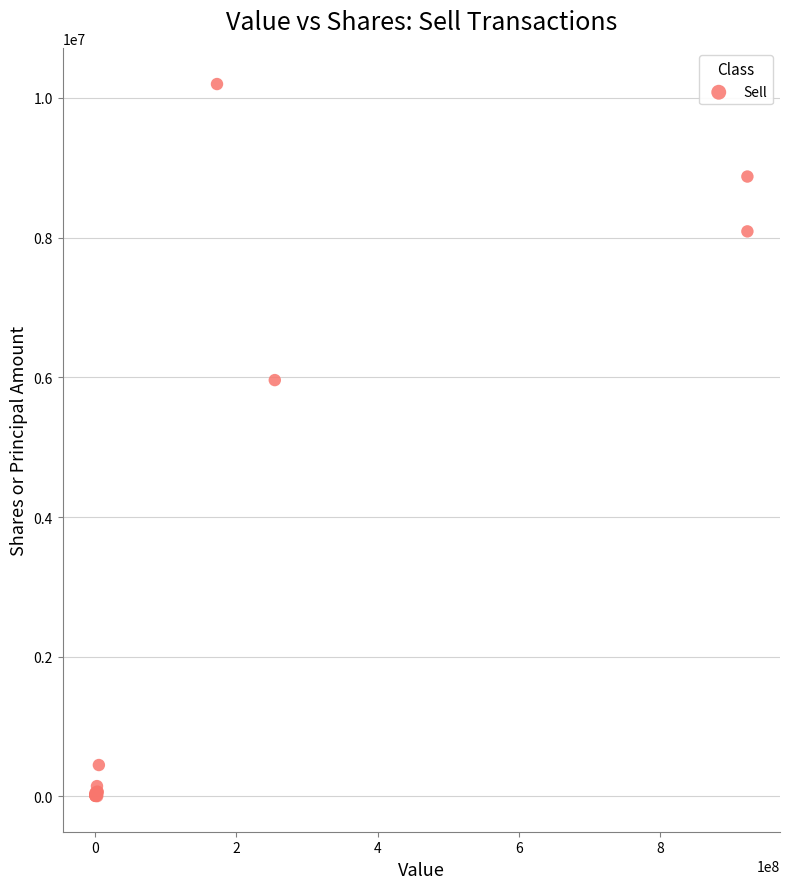

What Y value in the scatter plot is closest to 5101307?

5960000